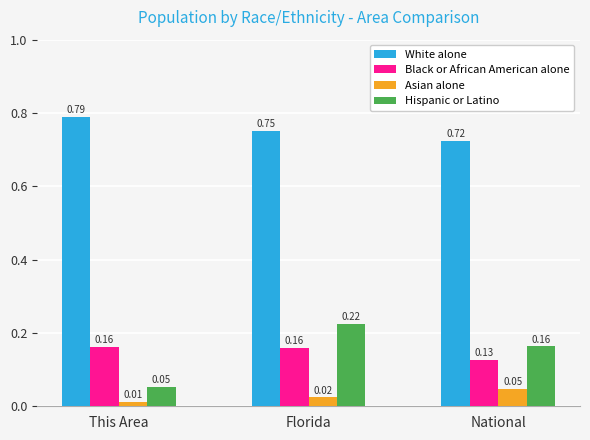

Where is White alone nearest to the value 0?

National